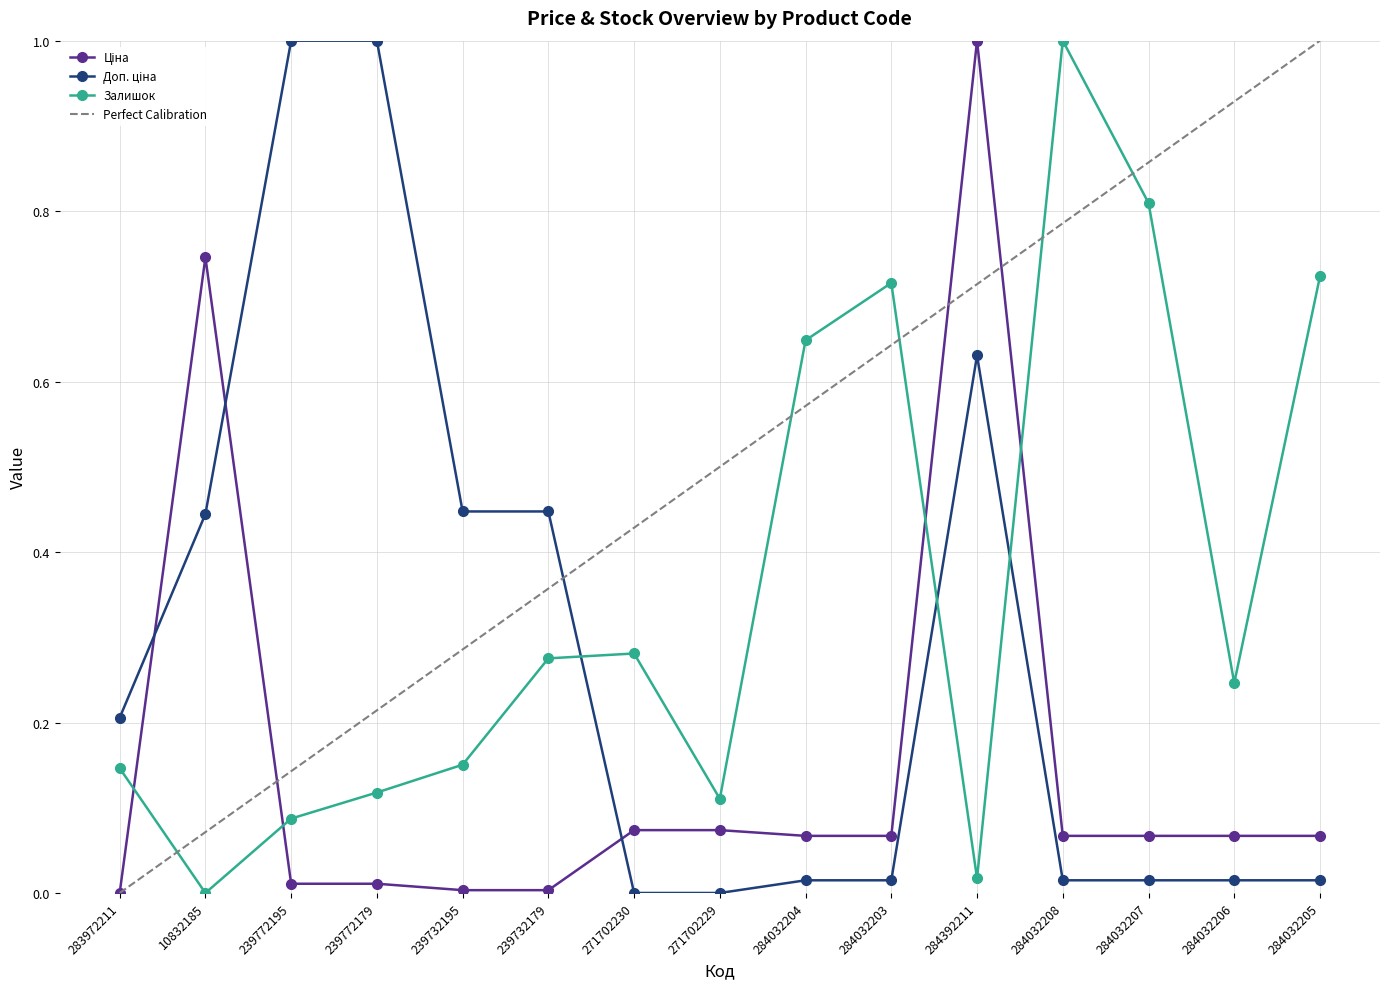

At which category is the sum across all series the highest?

284392211